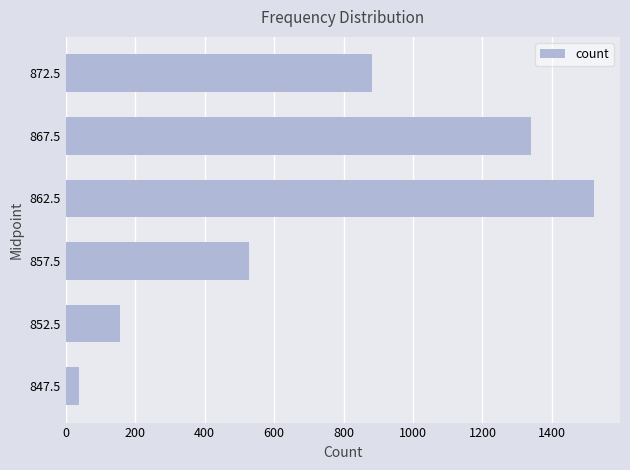

List the labels in order of value, smallest first.

847.5, 852.5, 857.5, 872.5, 867.5, 862.5